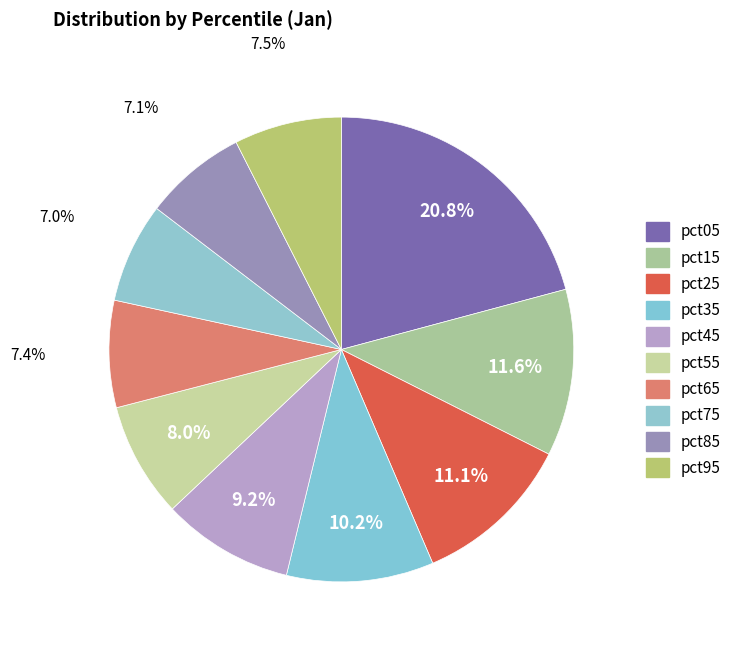

How many segments does this pie chart have?

10